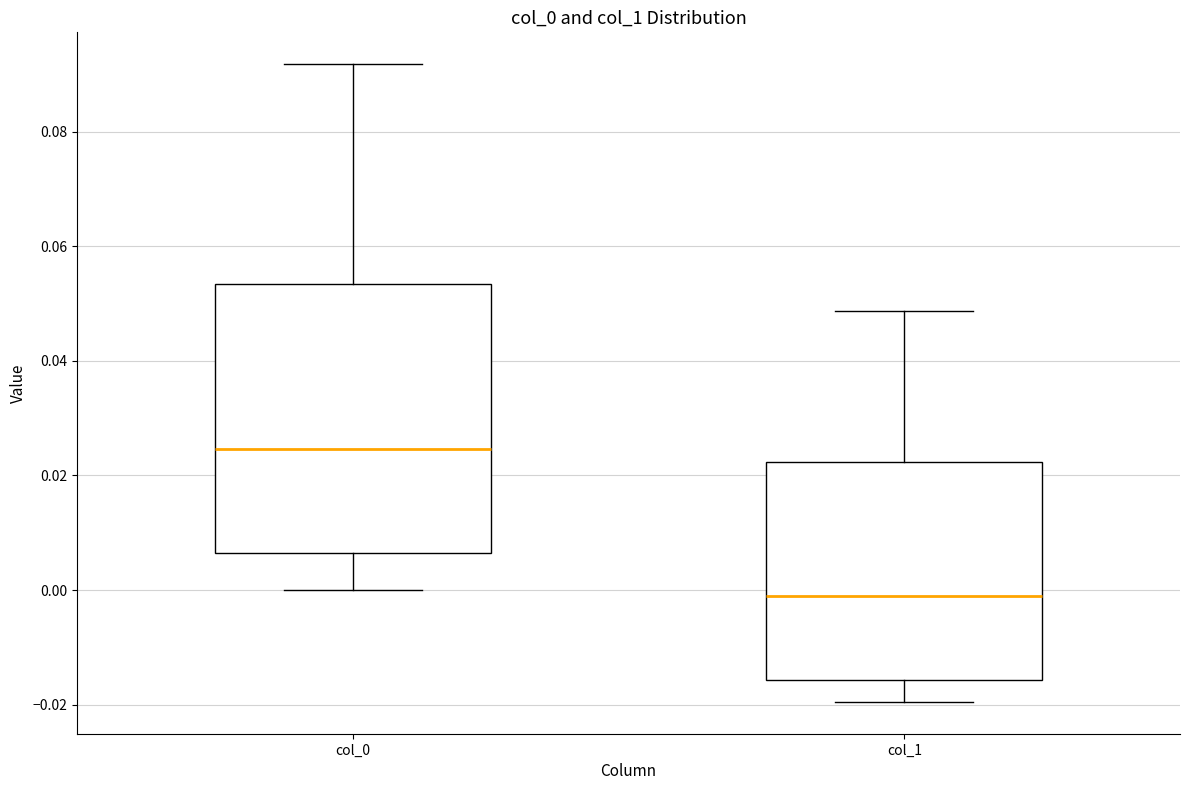

Comparing the boxes themselves (not the whiskers), which one is the tallest?

col_0